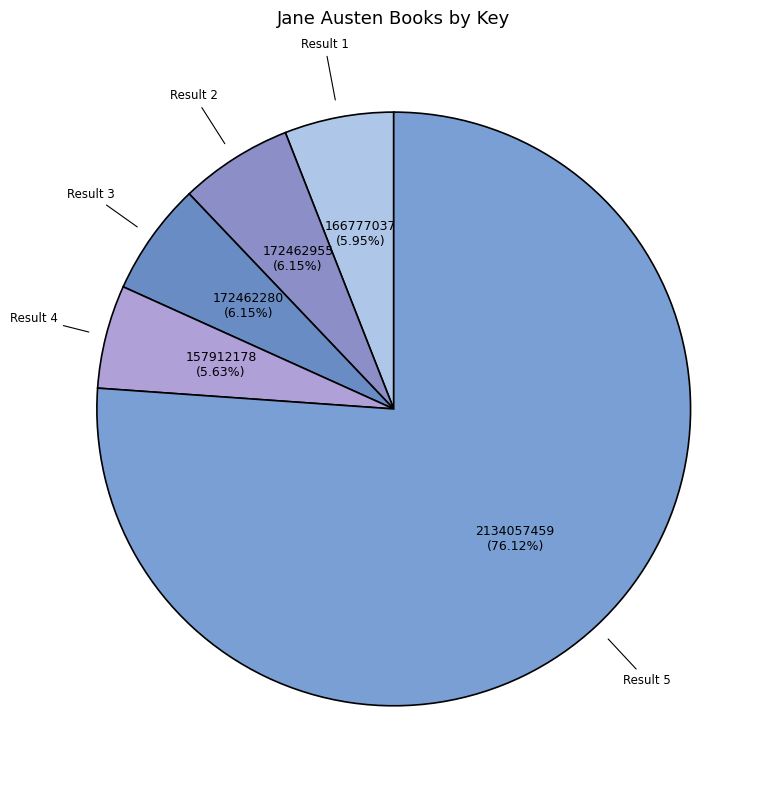

To the nearest percent, what is the average slice percentage?

20%